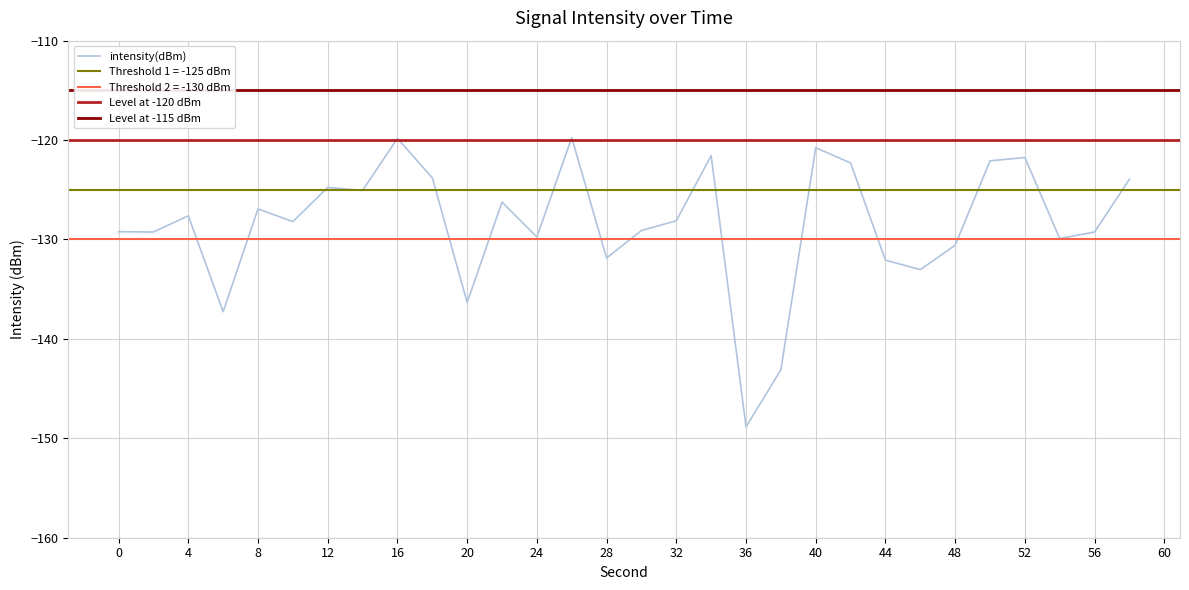

Reading left to right, what are all the values shown in this chart?

-129.2	-129.2	-127.6	-137.3	-126.9	-128.2	-124.8	-125.1	-119.8	-123.8	-136.3	-126.2	-129.7	-119.8	-131.9	-129.1	-128.1	-121.6	-148.9	-143.1	-120.8	-122.3	-132.1	-133.0	-130.6	-122.1	-121.8	-129.9	-129.2	-123.9